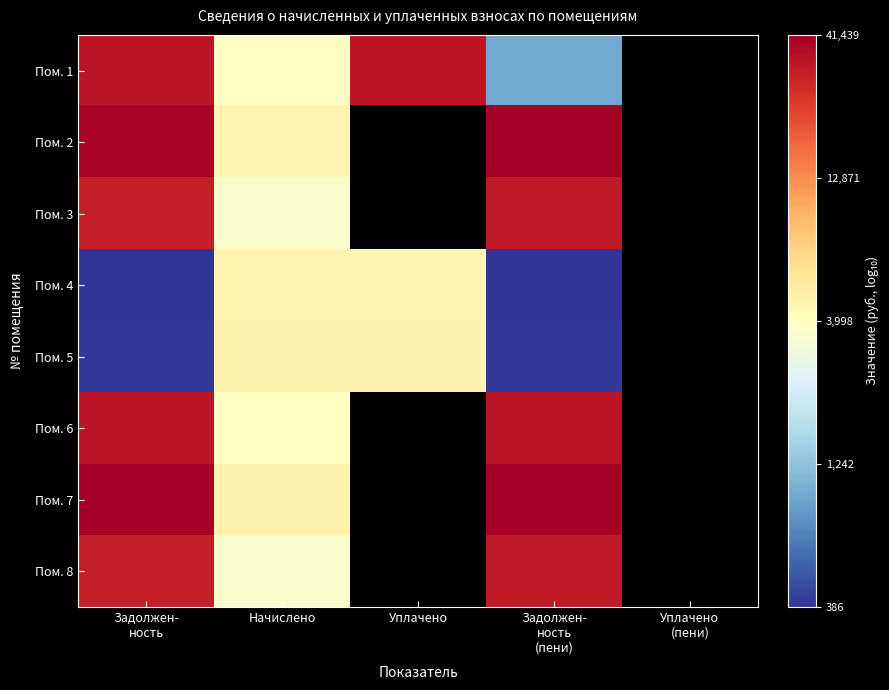

What is the minimum value for Пом. 7?

3.7